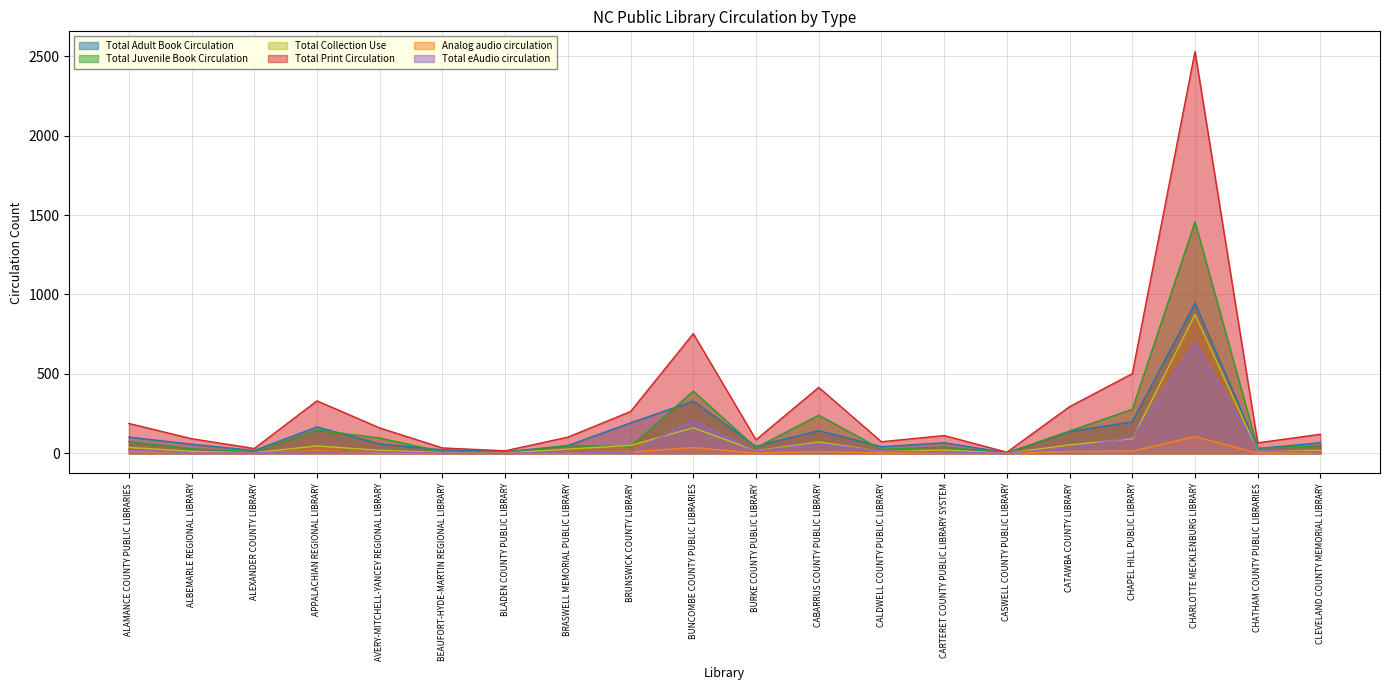

Reading left to right, extract all data points from this chart.

Total Adult Book Circulation: ALAMANCE COUNTY PUBLIC LIBRARIES=102.5	ALBEMARLE REGIONAL LIBRARY=57.9	ALEXANDER COUNTY LIBRARY=17.9	APPALACHIAN REGIONAL LIBRARY=166.6	AVERY-MITCHELL-YANCEY REGIONAL LIBRARY=59.4	BEAUFORT-HYDE-MARTIN REGIONAL LIBRARY=22.3	BLADEN COUNTY PUBLIC LIBRARY=9.2	BRASWELL MEMORIAL PUBLIC LIBRARY=49.6	BRUNSWICK COUNTY LIBRARY=192.1	BUNCOMBE COUNTY PUBLIC LIBRARIES=329.2	BURKE COUNTY PUBLIC LIBRARY=44.7	CABARRUS COUNTY PUBLIC LIBRARY=143.1	CALDWELL COUNTY PUBLIC LIBRARY=42.3	CARTERET COUNTY PUBLIC LIBRARY SYSTEM=67.0	CASWELL COUNTY PUBLIC LIBRARY=4.0	CATAWBA COUNTY LIBRARY=137.7	CHAPEL HILL PUBLIC LIBRARY=198.7	CHARLOTTE MECKLENBURG LIBRARY=944.6	CHATHAM COUNTY PUBLIC LIBRARIES=30.7	CLEVELAND COUNTY MEMORIAL LIBRARY=67.1
Total Juvenile Book Circulation: ALAMANCE COUNTY PUBLIC LIBRARIES=73.5	ALBEMARLE REGIONAL LIBRARY=29.3	ALEXANDER COUNTY LIBRARY=10.5	APPALACHIAN REGIONAL LIBRARY=146.4	AVERY-MITCHELL-YANCEY REGIONAL LIBRARY=96.7	BEAUFORT-HYDE-MARTIN REGIONAL LIBRARY=10.8	BLADEN COUNTY PUBLIC LIBRARY=6.7	BRASWELL MEMORIAL PUBLIC LIBRARY=48.0	BRUNSWICK COUNTY LIBRARY=43.0	BUNCOMBE COUNTY PUBLIC LIBRARIES=392.2	BURKE COUNTY PUBLIC LIBRARY=36.0	CABARRUS COUNTY PUBLIC LIBRARY=240.4	CALDWELL COUNTY PUBLIC LIBRARY=25.4	CARTERET COUNTY PUBLIC LIBRARY SYSTEM=40.7	CASWELL COUNTY PUBLIC LIBRARY=3.0	CATAWBA COUNTY LIBRARY=140.6	CHAPEL HILL PUBLIC LIBRARY=277.8	CHARLOTTE MECKLENBURG LIBRARY=1457.3	CHATHAM COUNTY PUBLIC LIBRARIES=32.4	CLEVELAND COUNTY MEMORIAL LIBRARY=48.0
Total Collection Use: ALAMANCE COUNTY PUBLIC LIBRARIES=37.8	ALBEMARLE REGIONAL LIBRARY=12.5	ALEXANDER COUNTY LIBRARY=4.2	APPALACHIAN REGIONAL LIBRARY=47.0	AVERY-MITCHELL-YANCEY REGIONAL LIBRARY=19.2	BEAUFORT-HYDE-MARTIN REGIONAL LIBRARY=5.5	BLADEN COUNTY PUBLIC LIBRARY=2.1	BRASWELL MEMORIAL PUBLIC LIBRARY=27.0	BRUNSWICK COUNTY LIBRARY=49.7	BUNCOMBE COUNTY PUBLIC LIBRARIES=160.7	BURKE COUNTY PUBLIC LIBRARY=16.5	CABARRUS COUNTY PUBLIC LIBRARY=71.7	CALDWELL COUNTY PUBLIC LIBRARY=12.7	CARTERET COUNTY PUBLIC LIBRARY SYSTEM=20.9	CASWELL COUNTY PUBLIC LIBRARY=1.1	CATAWBA COUNTY LIBRARY=53.5	CHAPEL HILL PUBLIC LIBRARY=92.0	CHARLOTTE MECKLENBURG LIBRARY=872.8	CHATHAM COUNTY PUBLIC LIBRARIES=16.0	CLEVELAND COUNTY MEMORIAL LIBRARY=18.6
Total Print Circulation: ALAMANCE COUNTY PUBLIC LIBRARIES=188.3	ALBEMARLE REGIONAL LIBRARY=92.3	ALEXANDER COUNTY LIBRARY=30.6	APPALACHIAN REGIONAL LIBRARY=330.7	AVERY-MITCHELL-YANCEY REGIONAL LIBRARY=160.1	BEAUFORT-HYDE-MARTIN REGIONAL LIBRARY=34.2	BLADEN COUNTY PUBLIC LIBRARY=16.2	BRASWELL MEMORIAL PUBLIC LIBRARY=102.1	BRUNSWICK COUNTY LIBRARY=263.6	BUNCOMBE COUNTY PUBLIC LIBRARIES=753.6	BURKE COUNTY PUBLIC LIBRARY=85.7	CABARRUS COUNTY PUBLIC LIBRARY=415.2	CALDWELL COUNTY PUBLIC LIBRARY=73.1	CARTERET COUNTY PUBLIC LIBRARY SYSTEM=112.2	CASWELL COUNTY PUBLIC LIBRARY=7.4	CATAWBA COUNTY LIBRARY=293.8	CHAPEL HILL PUBLIC LIBRARY=501.7	CHARLOTTE MECKLENBURG LIBRARY=2529.4	CHATHAM COUNTY PUBLIC LIBRARIES=66.1	CLEVELAND COUNTY MEMORIAL LIBRARY=120.3
Analog audio circulation: ALAMANCE COUNTY PUBLIC LIBRARIES=13.8	ALBEMARLE REGIONAL LIBRARY=4.4	ALEXANDER COUNTY LIBRARY=1.4	APPALACHIAN REGIONAL LIBRARY=16.6	AVERY-MITCHELL-YANCEY REGIONAL LIBRARY=2.2	BEAUFORT-HYDE-MARTIN REGIONAL LIBRARY=0.4	BLADEN COUNTY PUBLIC LIBRARY=0.7	BRASWELL MEMORIAL PUBLIC LIBRARY=3.5	BRUNSWICK COUNTY LIBRARY=8.2	BUNCOMBE COUNTY PUBLIC LIBRARIES=36.9	BURKE COUNTY PUBLIC LIBRARY=1.7	CABARRUS COUNTY PUBLIC LIBRARY=11.9	CALDWELL COUNTY PUBLIC LIBRARY=2.6	CARTERET COUNTY PUBLIC LIBRARY SYSTEM=4.7	CASWELL COUNTY PUBLIC LIBRARY=0.1	CATAWBA COUNTY LIBRARY=12.4	CHAPEL HILL PUBLIC LIBRARY=13.7	CHARLOTTE MECKLENBURG LIBRARY=105.6	CHATHAM COUNTY PUBLIC LIBRARIES=1.7	CLEVELAND COUNTY MEMORIAL LIBRARY=3.5
Total eAudio circulation: ALAMANCE COUNTY PUBLIC LIBRARIES=23.9	ALBEMARLE REGIONAL LIBRARY=1.5	ALEXANDER COUNTY LIBRARY=2.9	APPALACHIAN REGIONAL LIBRARY=11.1	AVERY-MITCHELL-YANCEY REGIONAL LIBRARY=8.4	BEAUFORT-HYDE-MARTIN REGIONAL LIBRARY=2.3	BLADEN COUNTY PUBLIC LIBRARY=0.2	BRASWELL MEMORIAL PUBLIC LIBRARY=8.6	BRUNSWICK COUNTY LIBRARY=3.3	BUNCOMBE COUNTY PUBLIC LIBRARIES=207.1	BURKE COUNTY PUBLIC LIBRARY=14.4	CABARRUS COUNTY PUBLIC LIBRARY=61.4	CALDWELL COUNTY PUBLIC LIBRARY=14.7	CARTERET COUNTY PUBLIC LIBRARY SYSTEM=7.9	CASWELL COUNTY PUBLIC LIBRARY=0.8	CATAWBA COUNTY LIBRARY=35.2	CHAPEL HILL PUBLIC LIBRARY=100.5	CHARLOTTE MECKLENBURG LIBRARY=701.1	CHATHAM COUNTY PUBLIC LIBRARIES=19.3	CLEVELAND COUNTY MEMORIAL LIBRARY=8.6